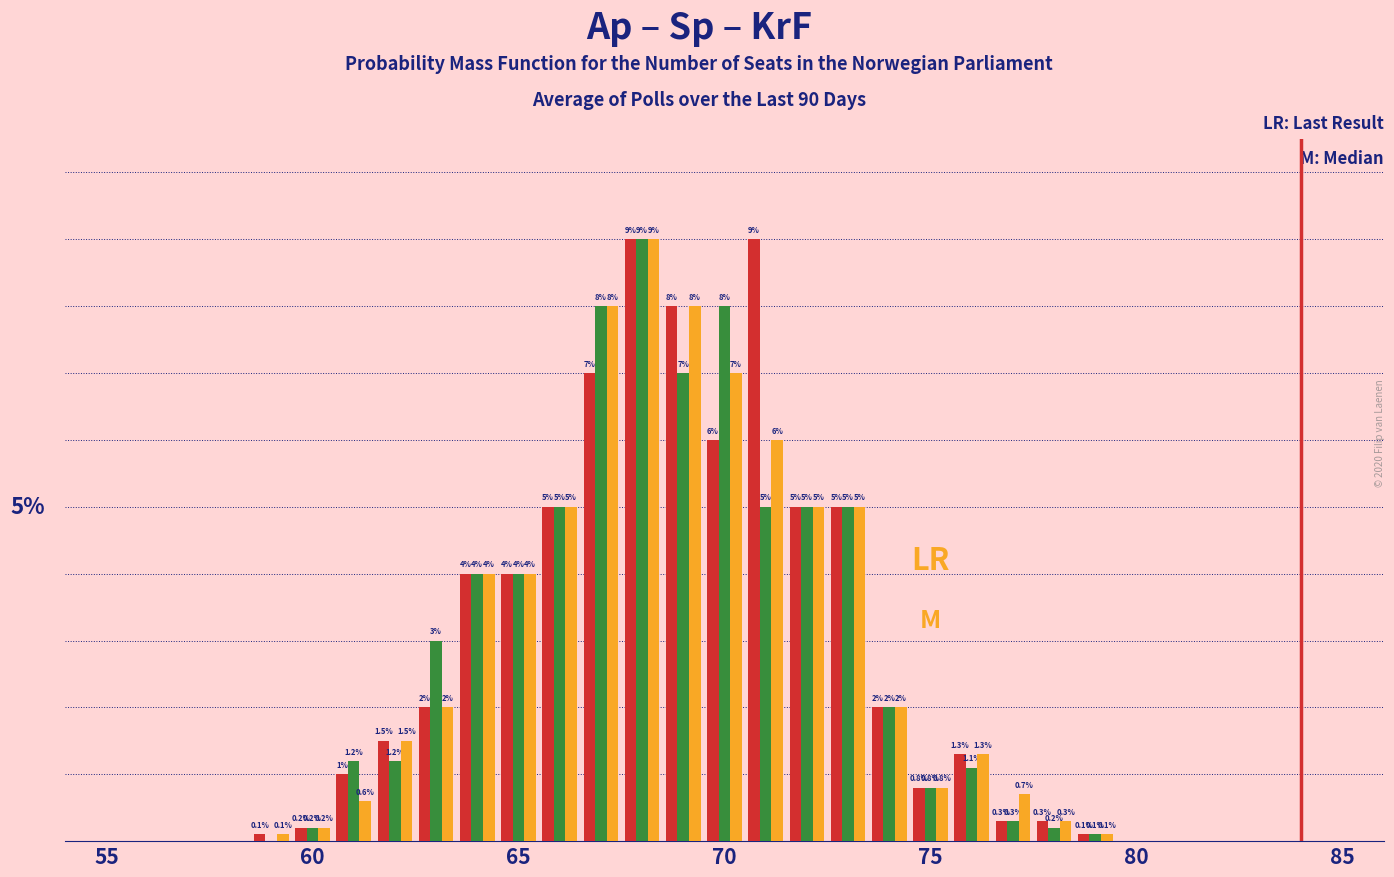

Are the bars horizontal?

No